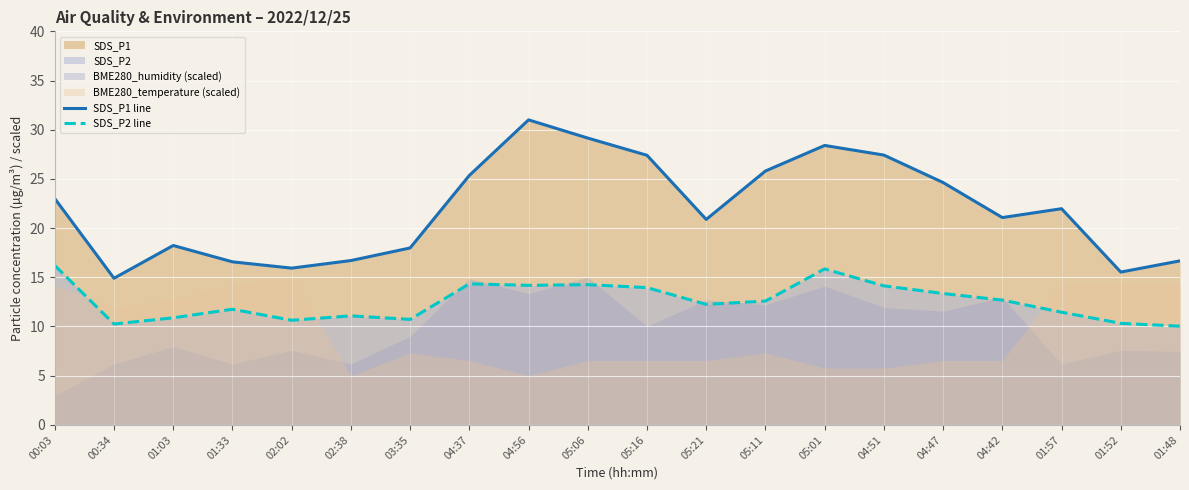

What is the difference between the maximum and minimum values in the SDS_P1 line series?

16.1